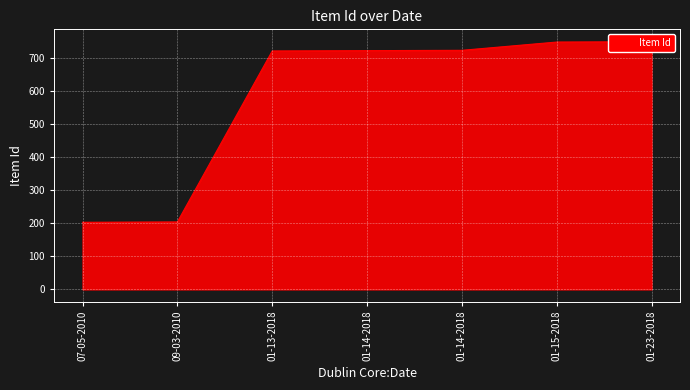

What is the ratio of the value at 01-15-2018 to the value at 01-13-2018?

1.0